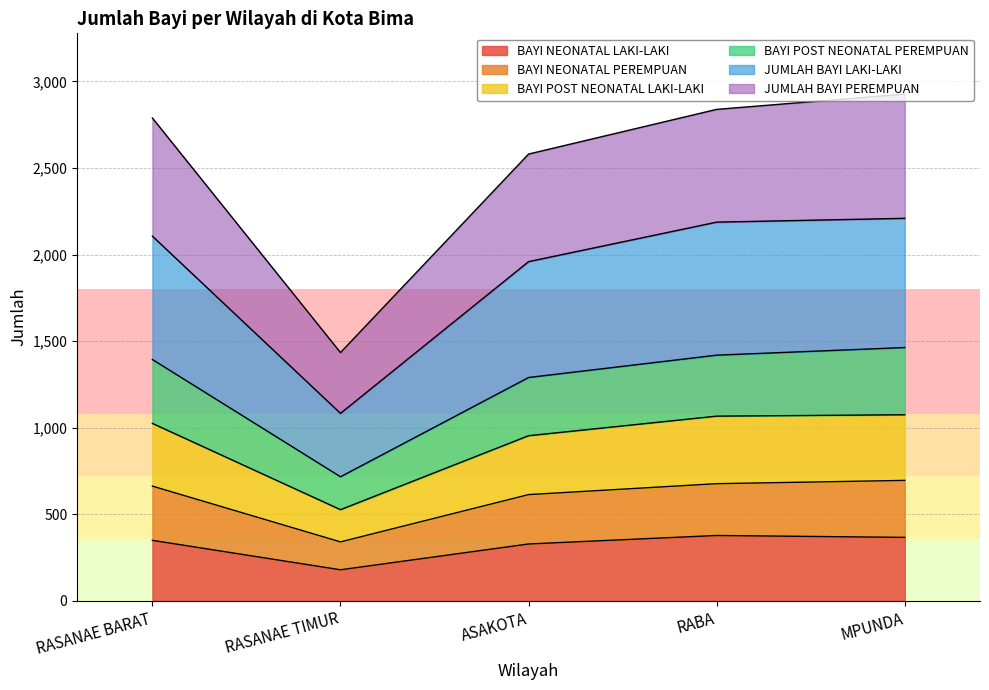

What is the difference between the highest and lowest values at RASANAE BARAT?

2438